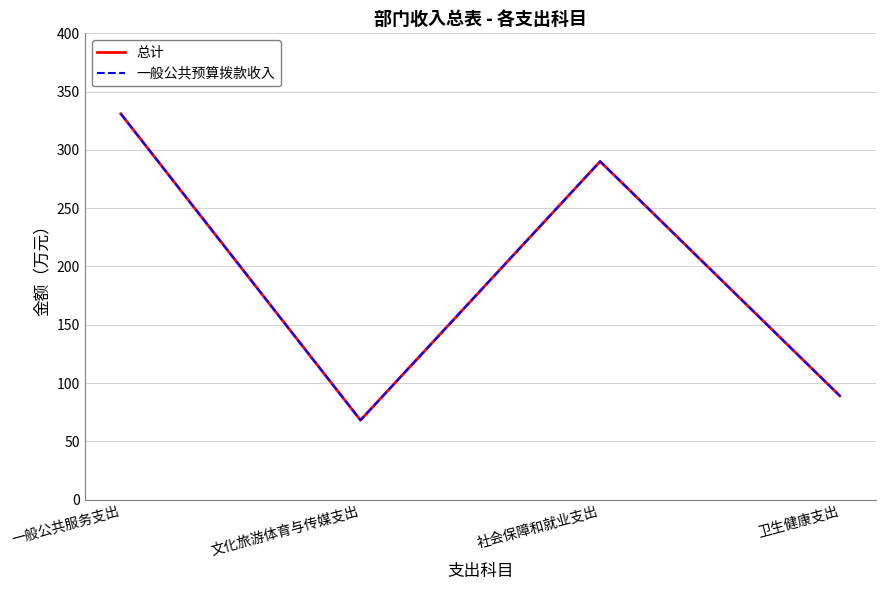

Which category has the lowest value in the 一般公共预算拨款收入 series?

文化旅游体育与传媒支出